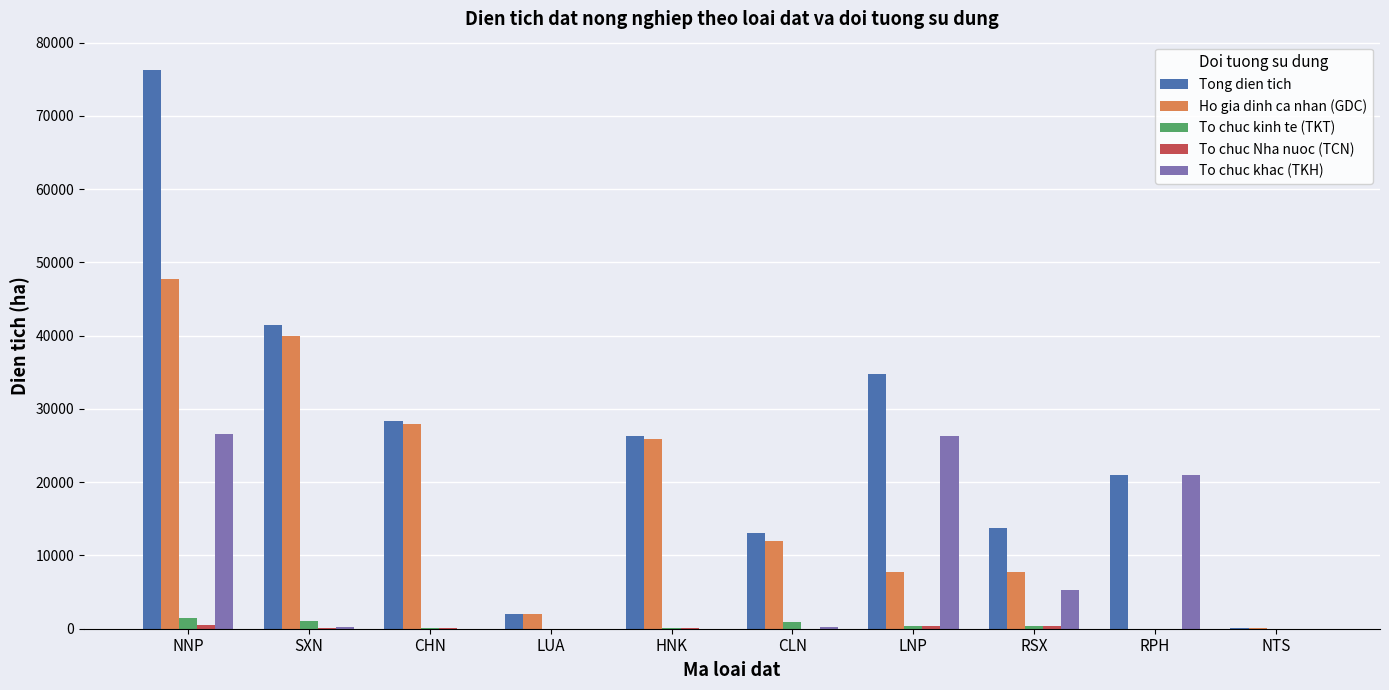

Which category has the highest value across all series?

NNP